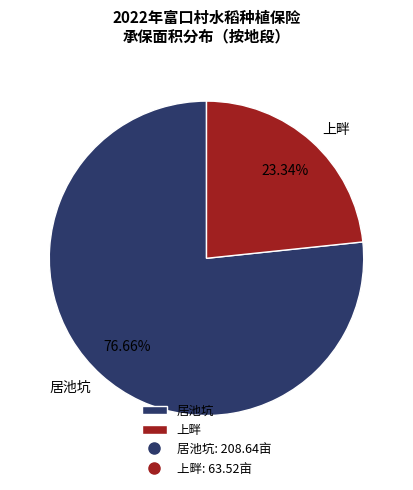

Approximately how many times larger is the value at 居池坑 compared to 上畔?

3.3